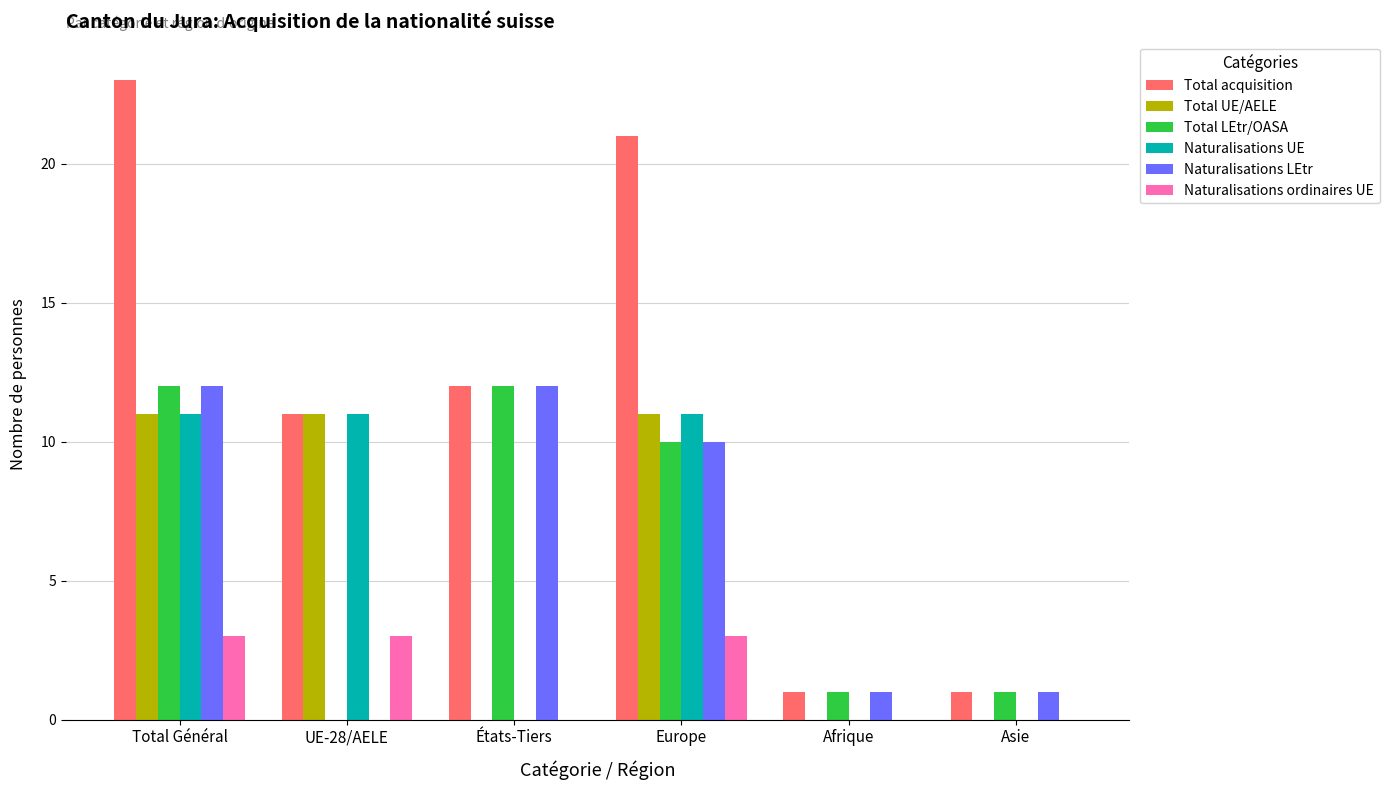

Which series has the largest range (max minus min)?

Total acquisition